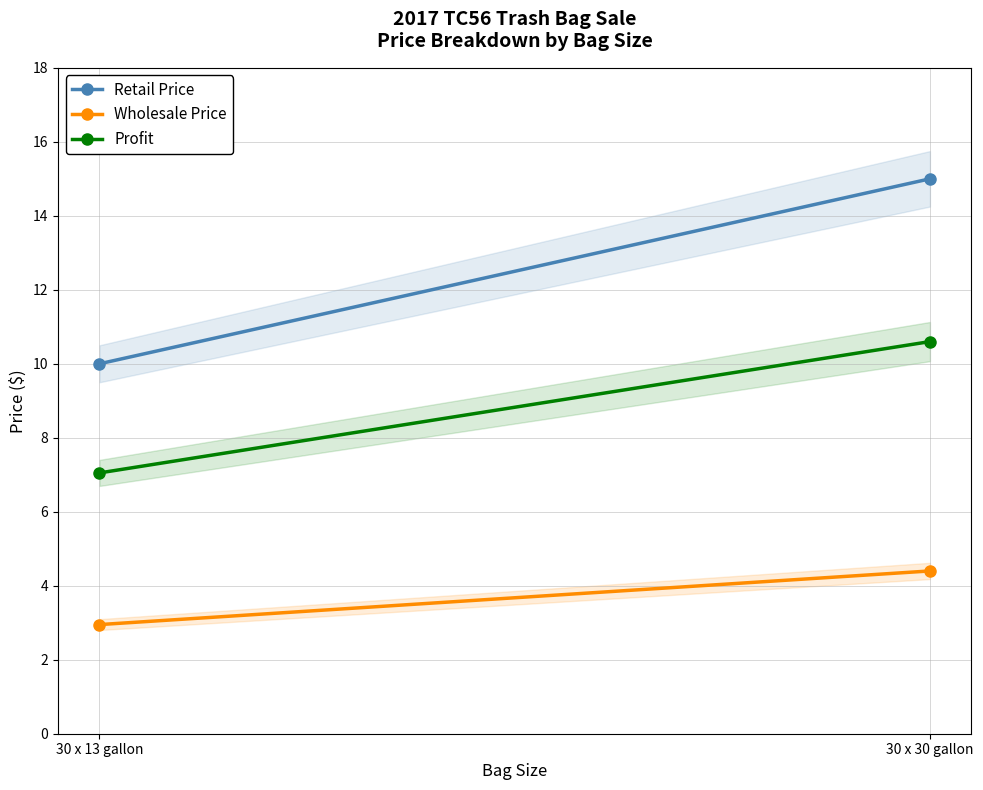

What are all the series names shown in the legend?

Retail Price, Wholesale Price, Profit